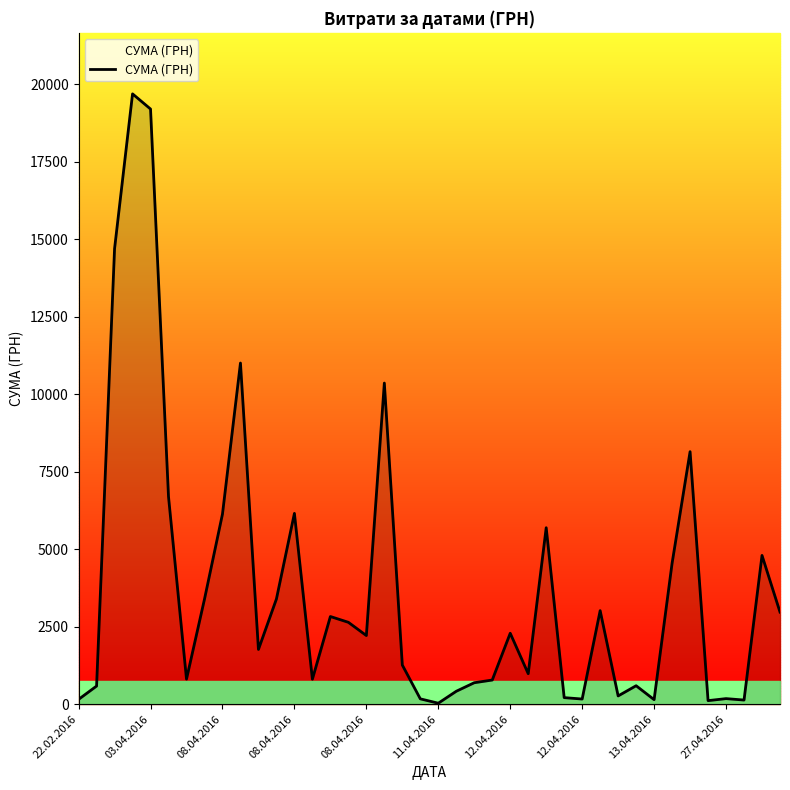

Does the chart have visible grid lines?

No